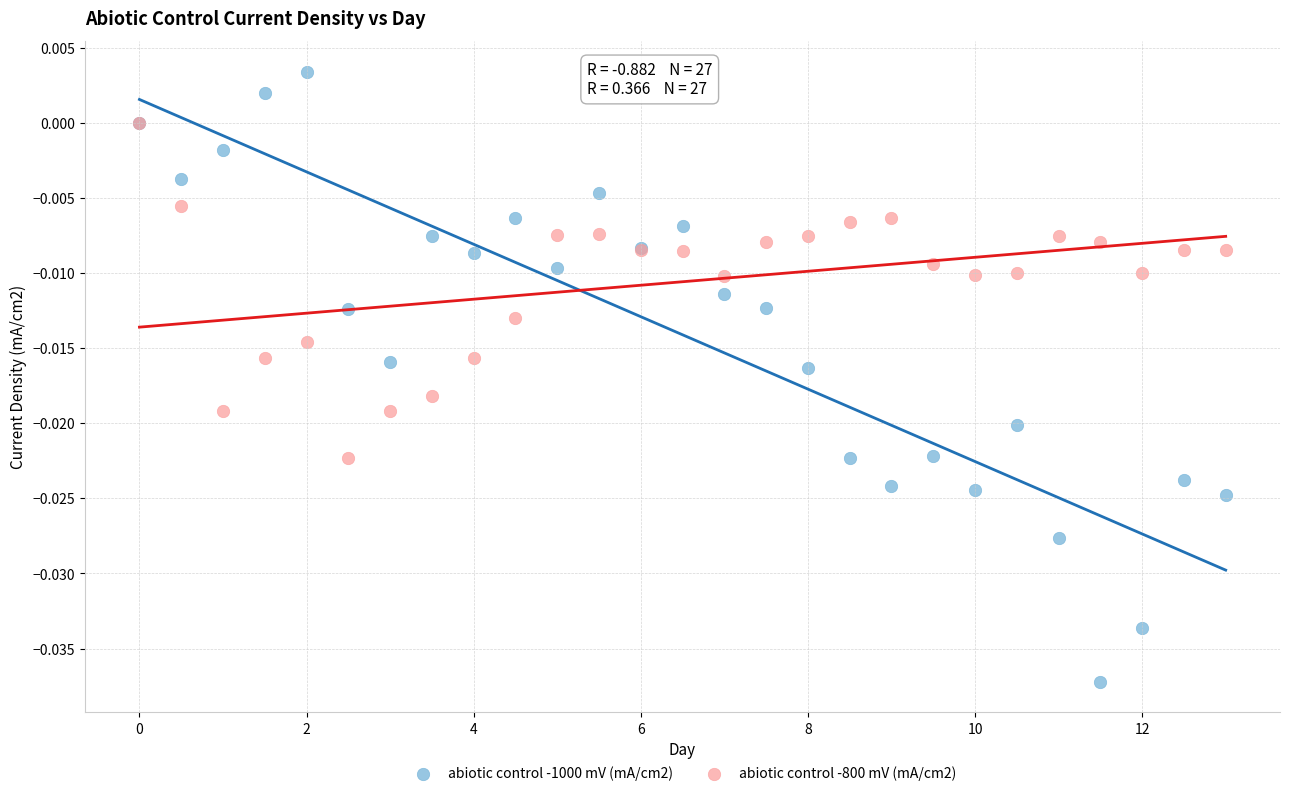

Which series reaches the minimum Y coordinate?

abiotic control -1000 mV (mA/cm2)